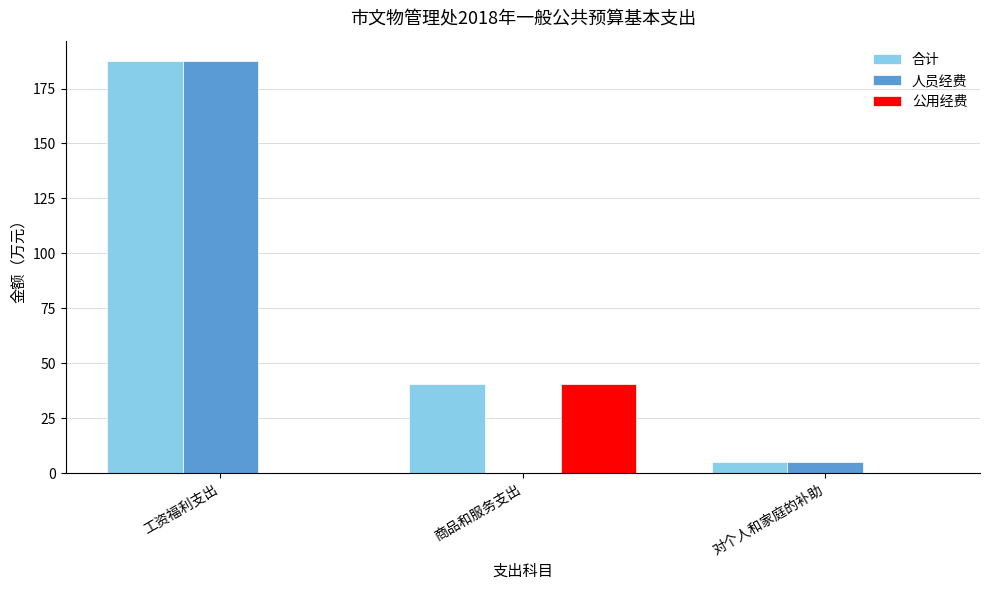

How many series are shown in this chart?

3